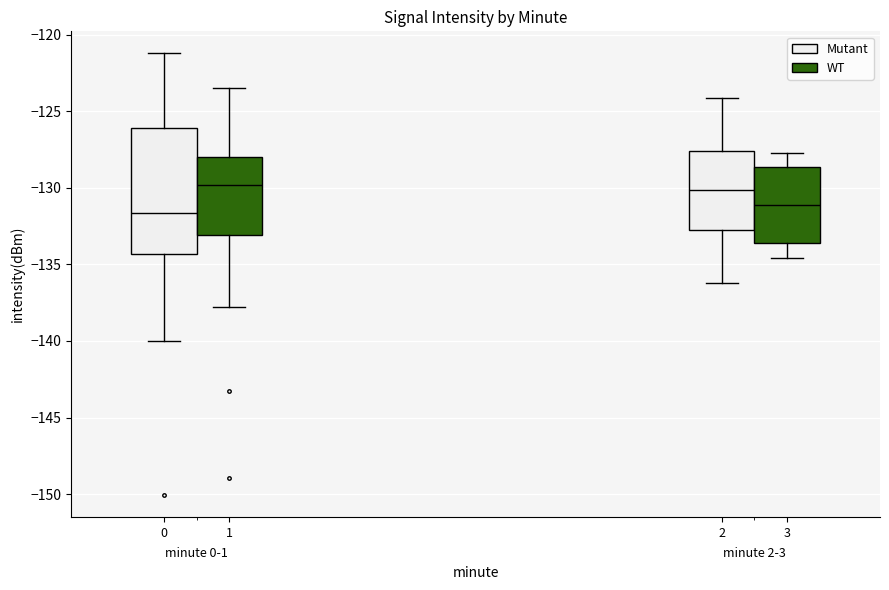

Reading left to right, transcribe this box plot: for each box, give where its median line is, the range the box spans, and where its two whiskers end, as read against the y-axis. The values are not printed on the chart, so give them approximately, as read against the axis.

1 (Mutant): median -131.5, box -134.5 to -126.0, whiskers -140.0 to -121.0
1 (WT): median -130.0, box -133.0 to -128.0, whiskers -138.0 to -123.5
3 (Mutant): median -130.0, box -133.0 to -127.5, whiskers -136.0 to -124.0
3 (WT): median -131.0, box -133.5 to -128.5, whiskers -134.5 to -127.5